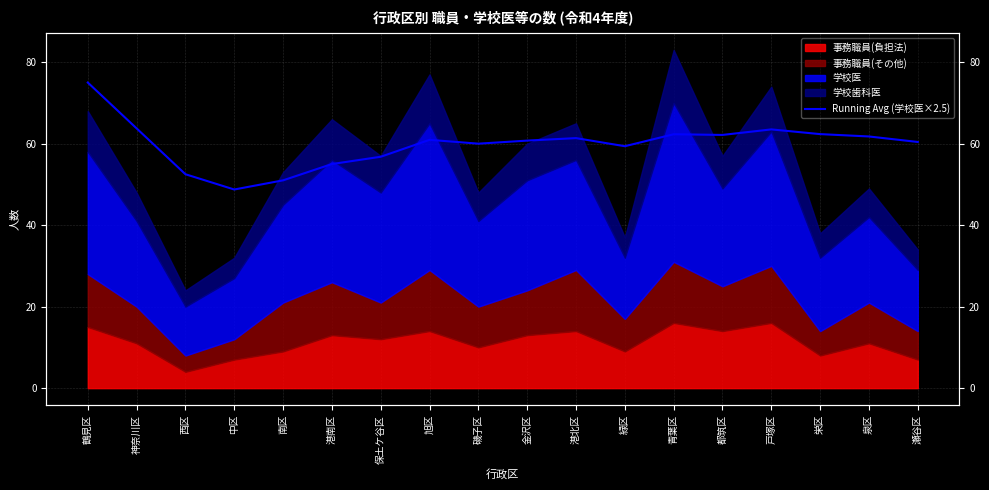

True or false: the data shows 63.8 at 神奈川区.

True